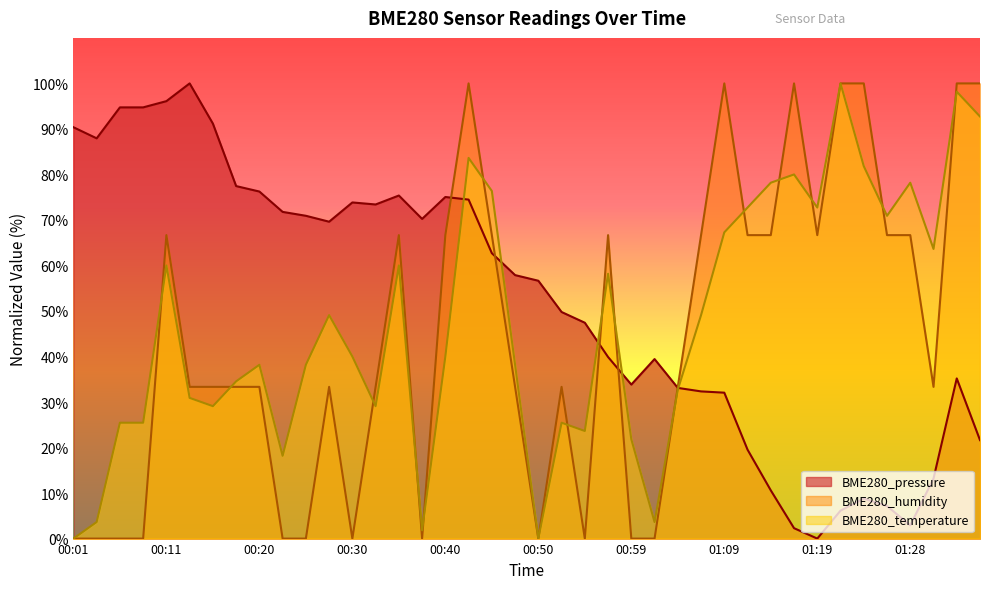

How many values in the BME280_temperature series are below 39?

19